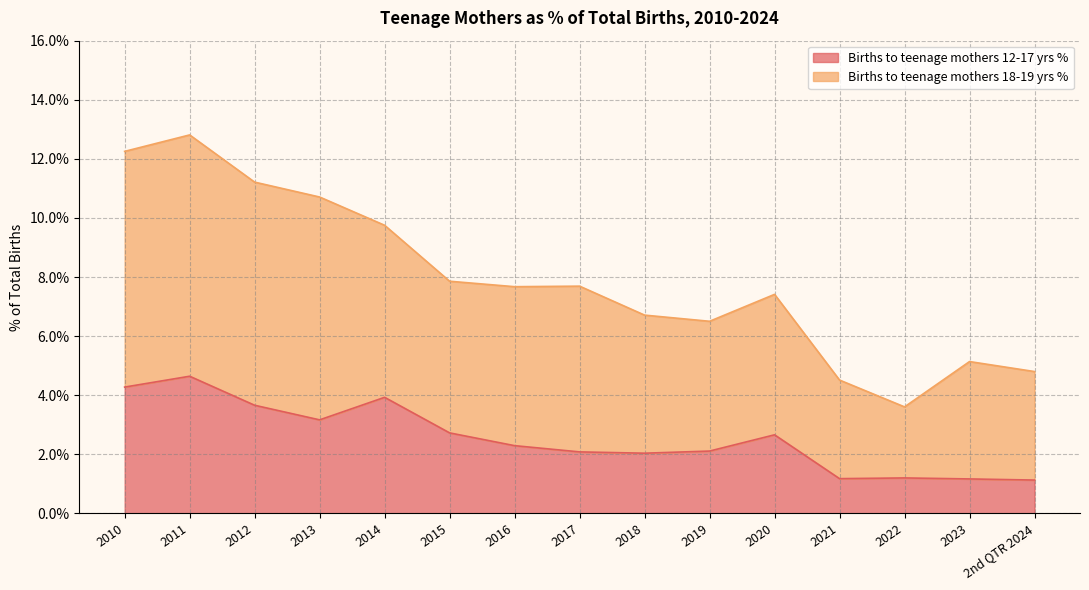

Is the value of Births to teenage mothers 18-19 yrs % at 2019 greater than the value of Births to teenage mothers 12-17 yrs % at 2011?

Yes